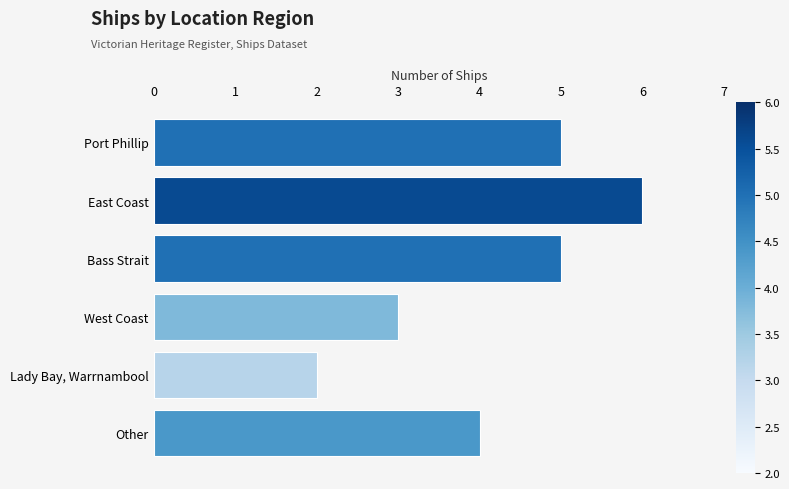

What is the approximate value at Other?

4